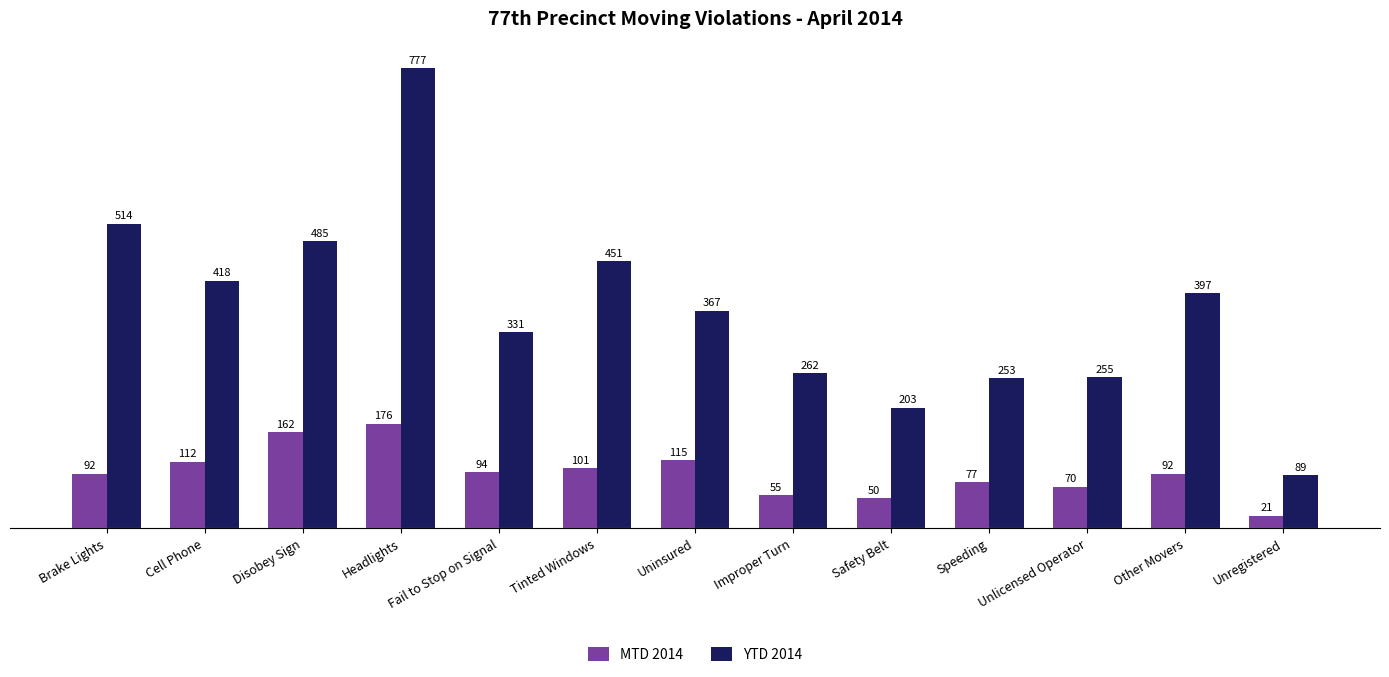

What is the label of the 3rd bar from the left?

Disobey Sign